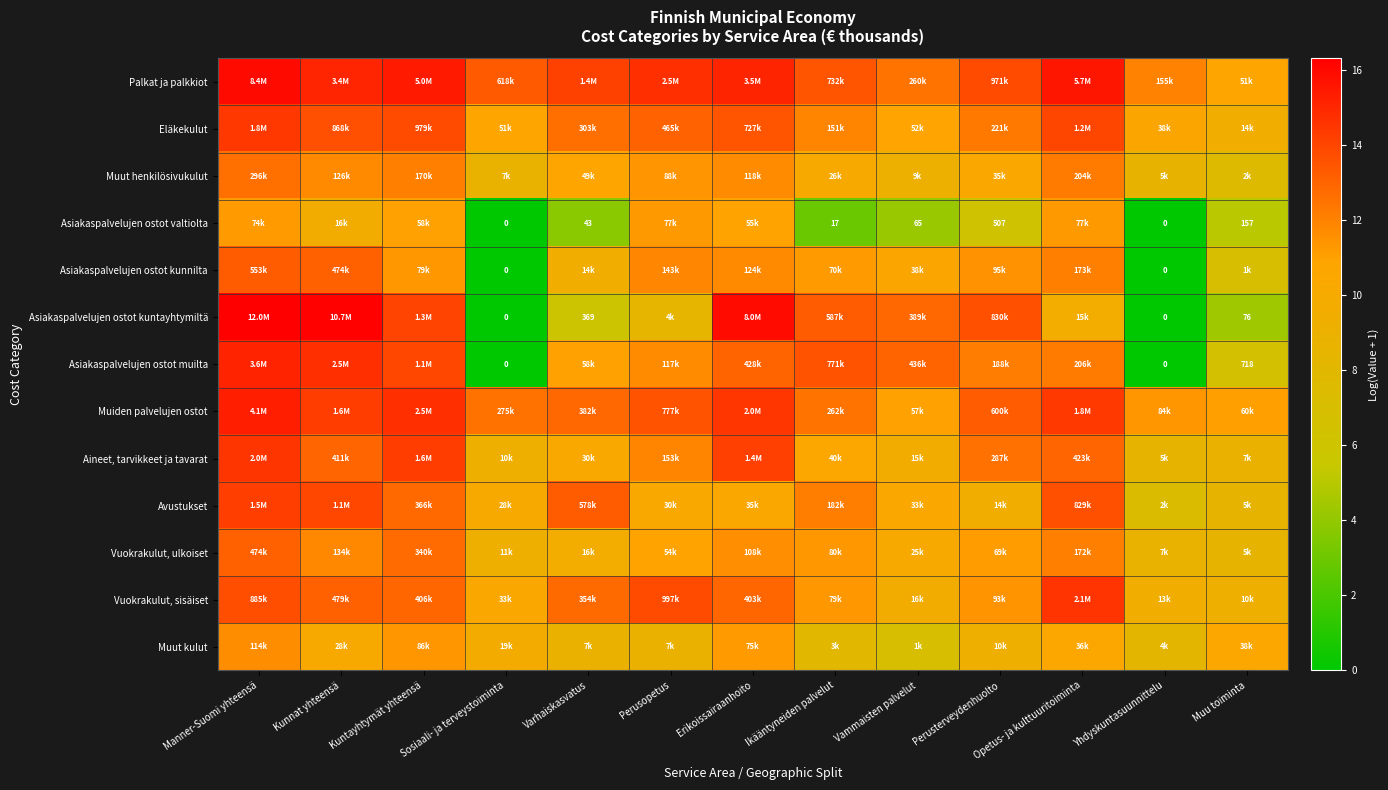

At how many categories does at least one series exceed 1?

13